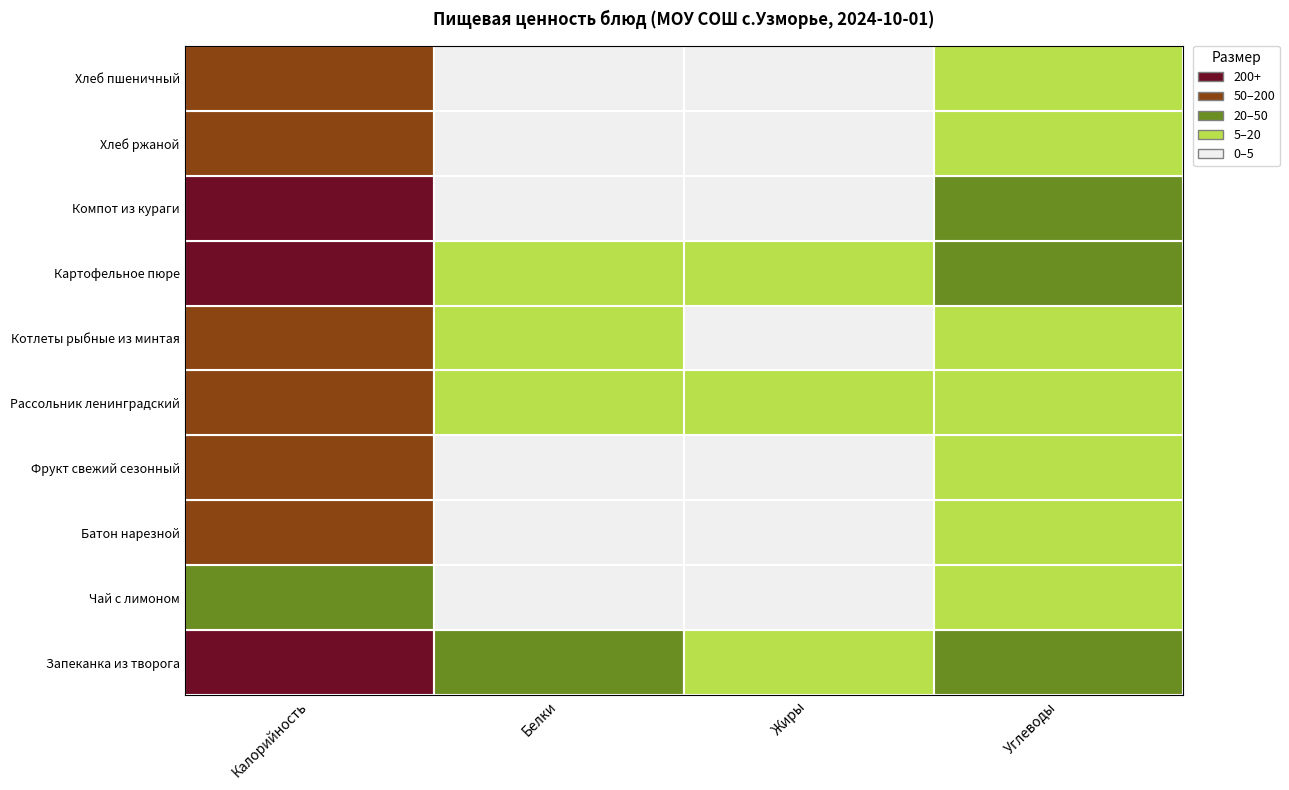

List the series in order of their peak value, highest first.

Запеканка из творога, Картофельное пюре, Компот из кураги, Рассольник ленинградский, Котлеты рыбные из минтая, Батон нарезной, Хлеб пшеничный, Фрукт свежий сезонный, Хлеб ржаной, Чай с лимоном